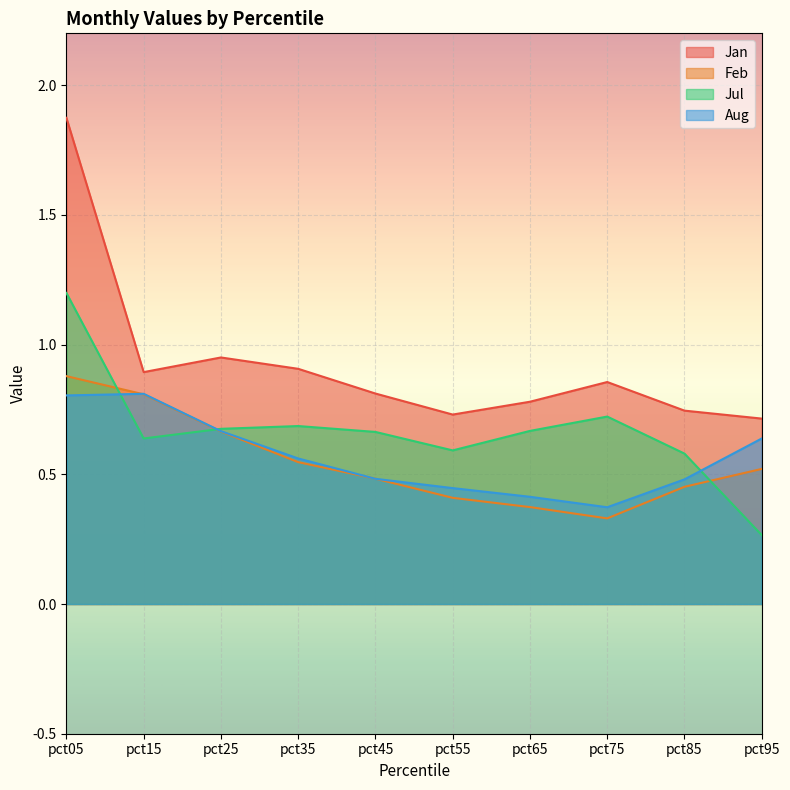

Reading left to right, transcribe all the data shown in this chart.

Jan: 1.9	0.9	1.0	0.9	0.8	0.7	0.8	0.9	0.7	0.7
Feb: 0.9	0.8	0.7	0.5	0.5	0.4	0.4	0.3	0.5	0.5
Jul: 1.2	0.6	0.7	0.7	0.7	0.6	0.7	0.7	0.6	0.3
Aug: 0.8	0.8	0.7	0.6	0.5	0.4	0.4	0.4	0.5	0.6